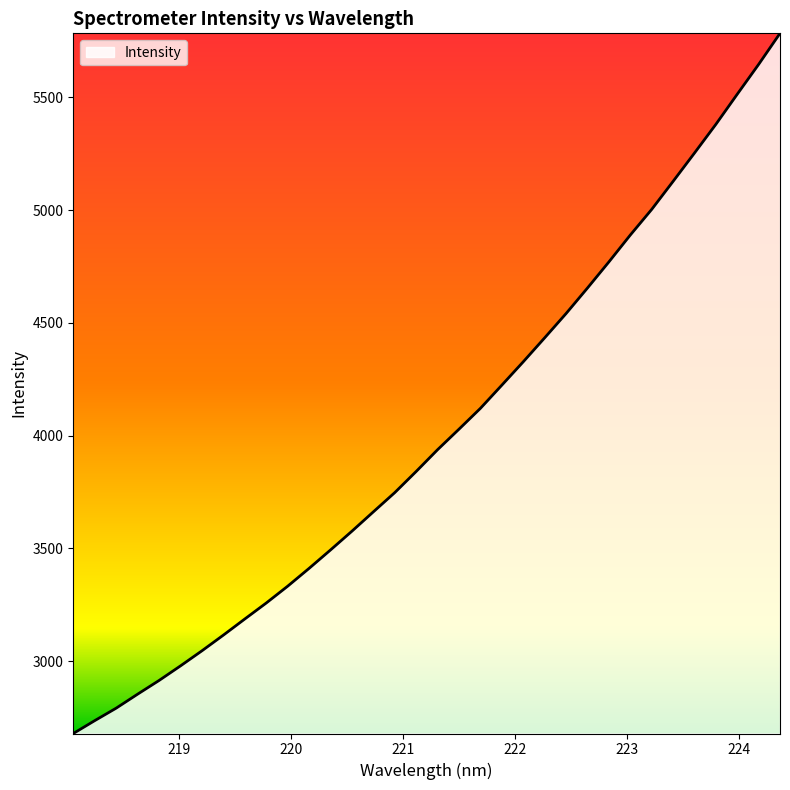

How many lines are shown in the chart?

1